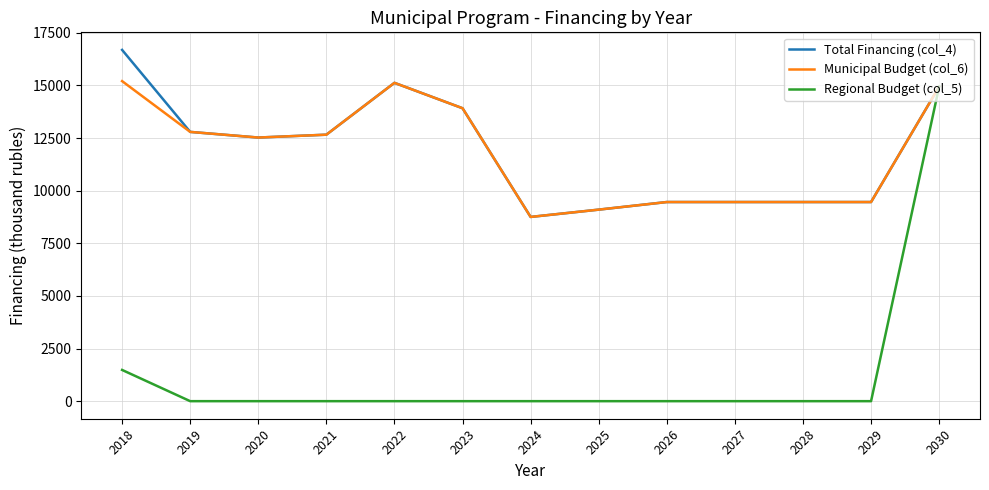

How many distinct data groups are displayed?

3